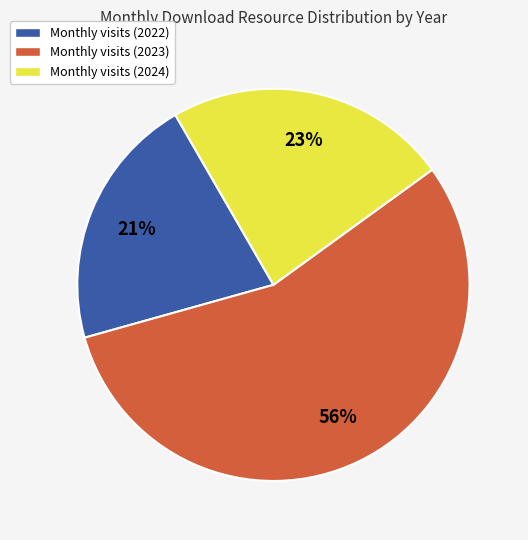

Does any single category account for the majority?

Yes